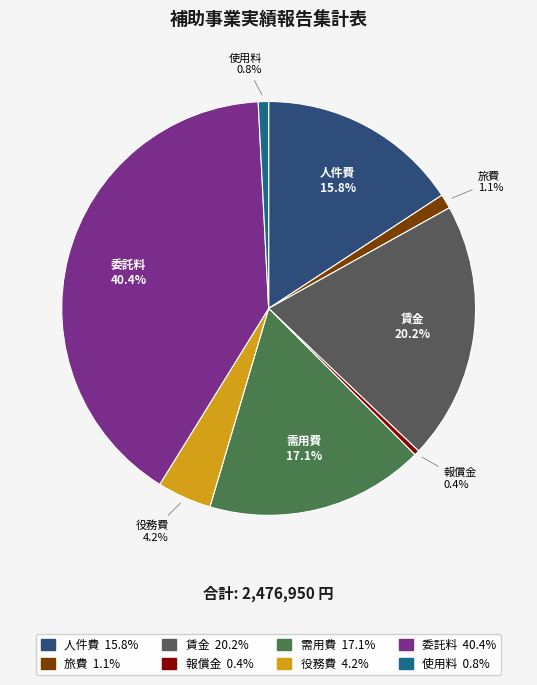

To the nearest percent, what is the average slice percentage?

12%